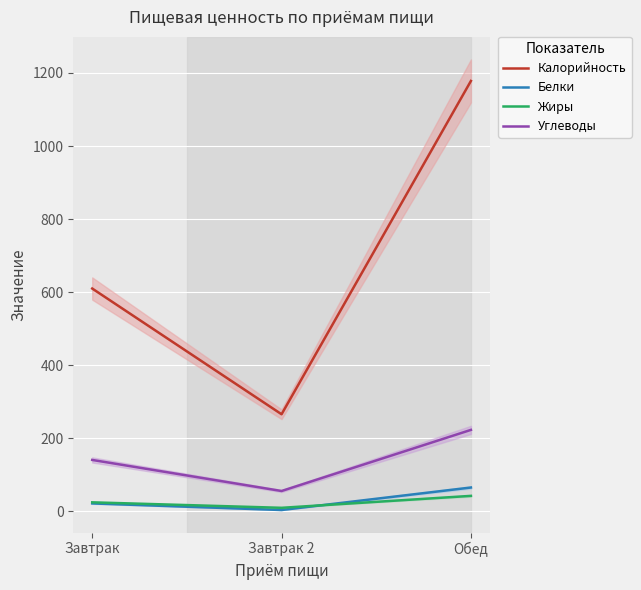

True or false: Белки has a value of 65.5 at Обед.

True